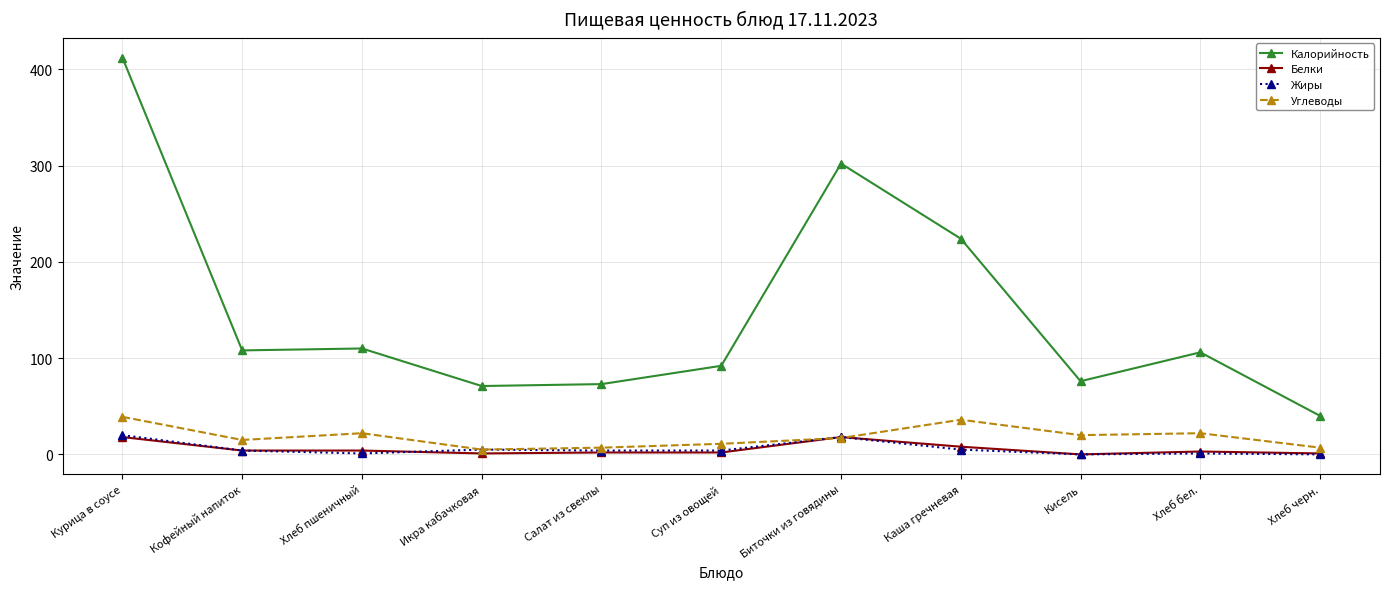

What is the label of the 5th point from the left?

Салат из свеклы